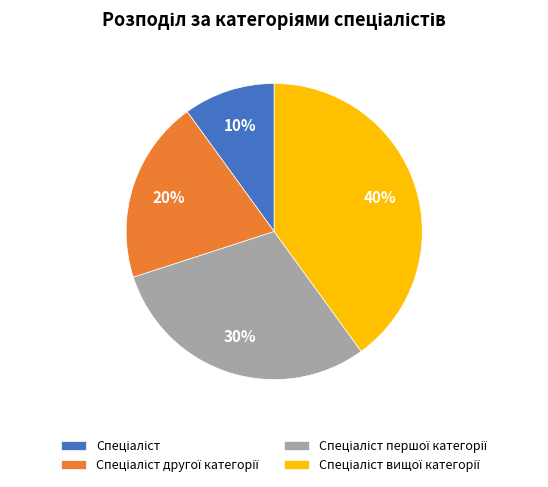

Does any single category account for the majority?

No